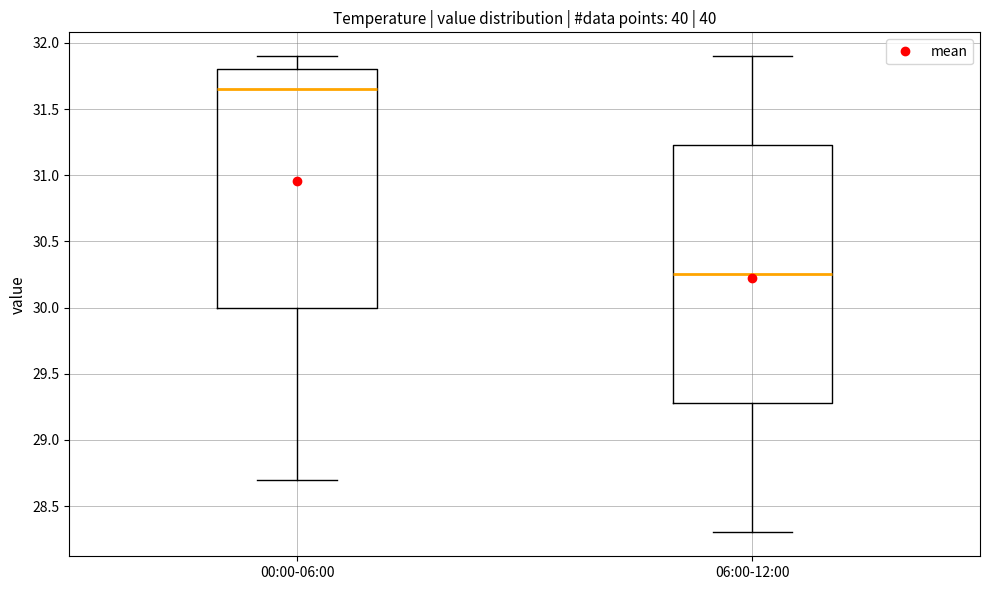

Which box has the lowest median line?

06:00-12:00